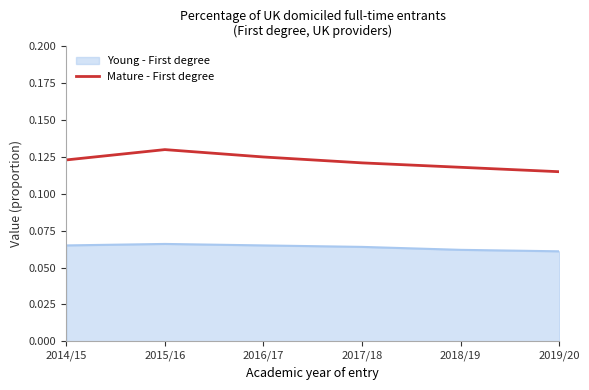

List the series in order of their overall mean, highest first.

Mature - First degree, Young - First degree